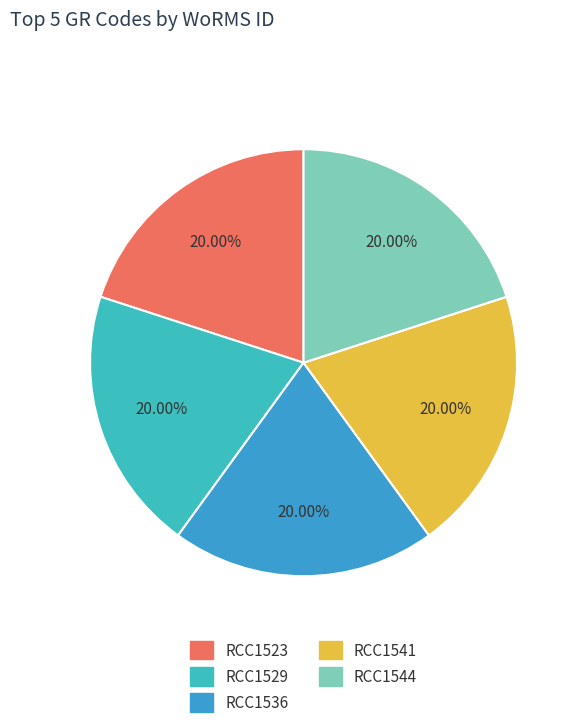

To the nearest percent, what is the average slice percentage?

20%